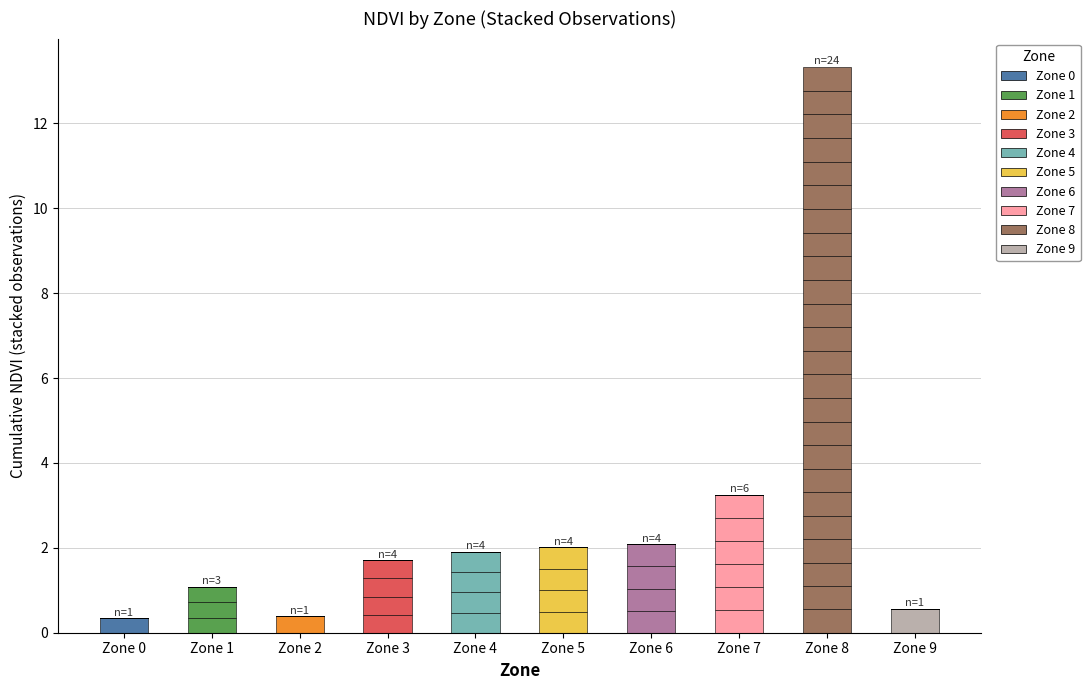

Are the bars horizontal?

No